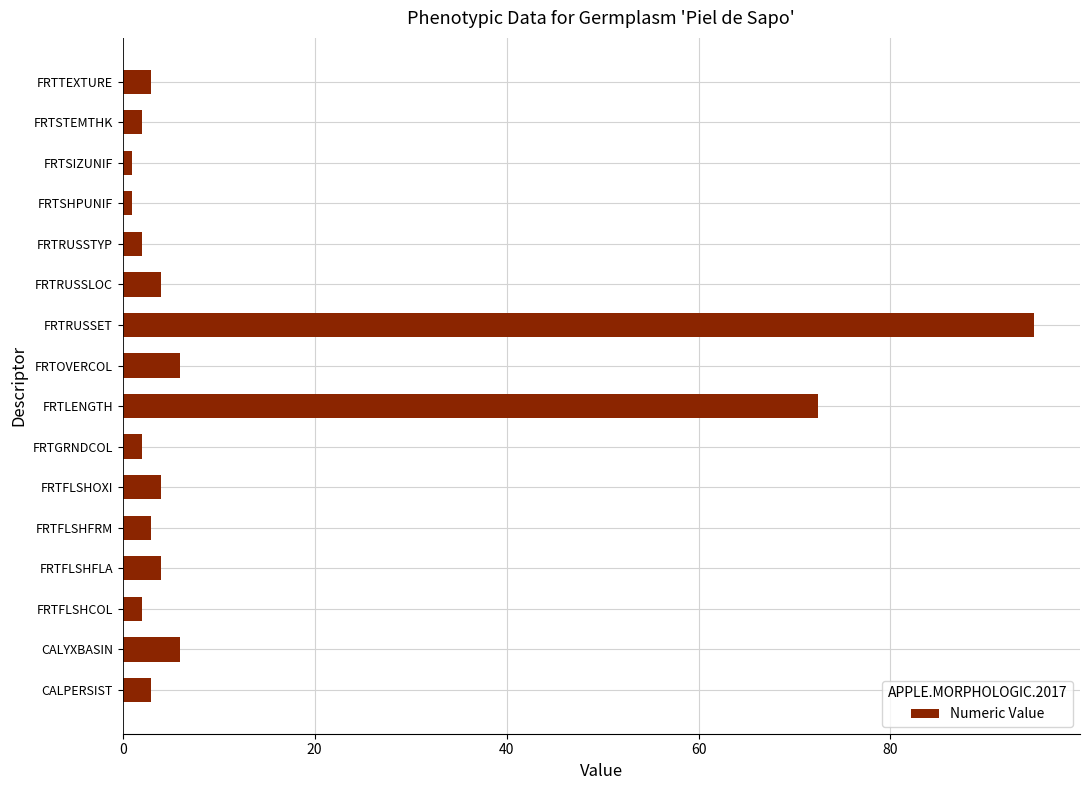

Count the number of categories in the chart.

16